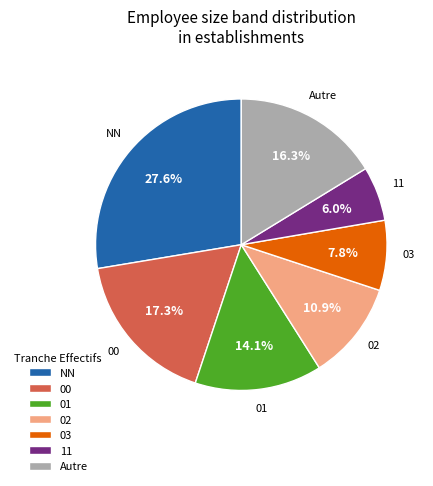

Which slice is the smallest?

11